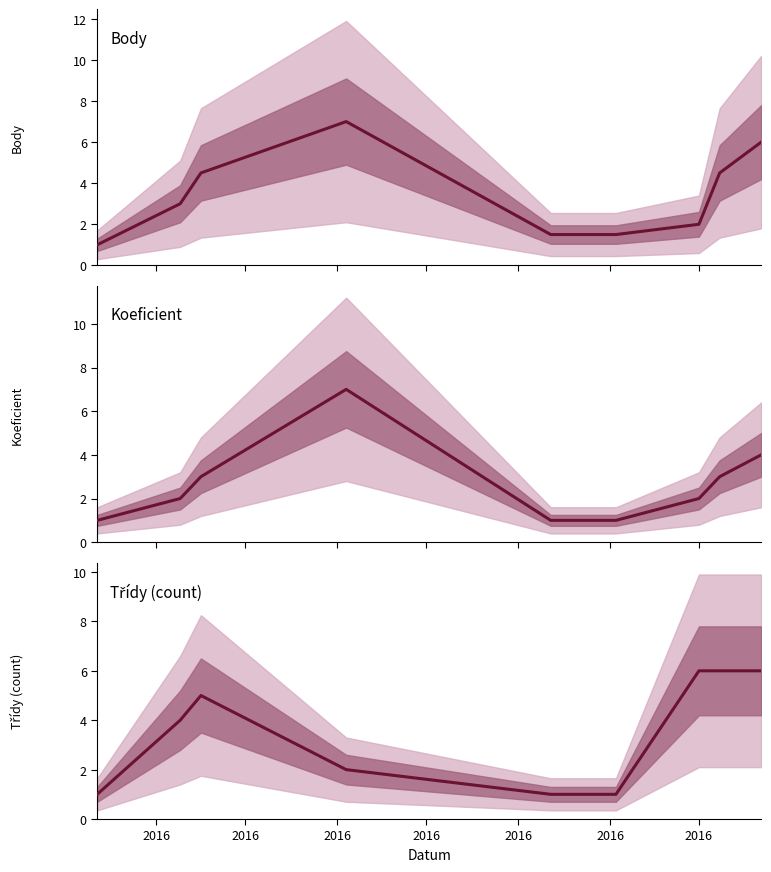

Which has a higher value, 2016 or 2016?

2016